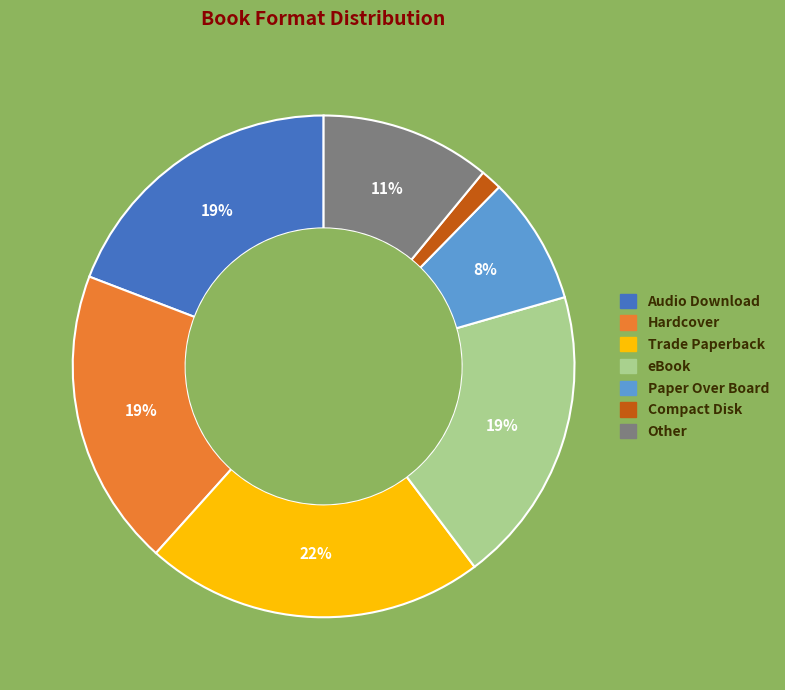

To the nearest percent, what portion does Compact Disk represent?

1%